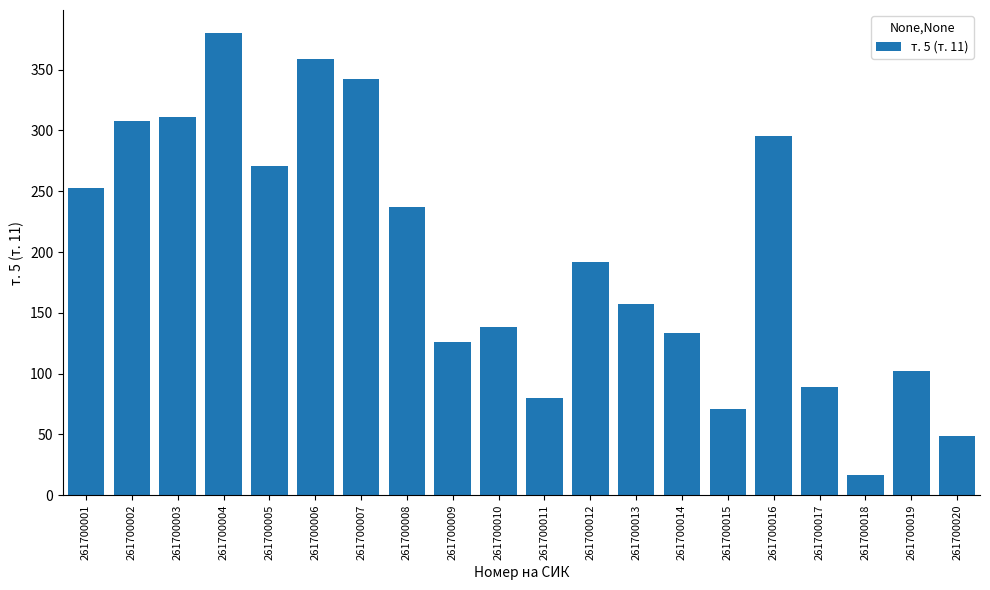

What value does the data have at 261700018?

17